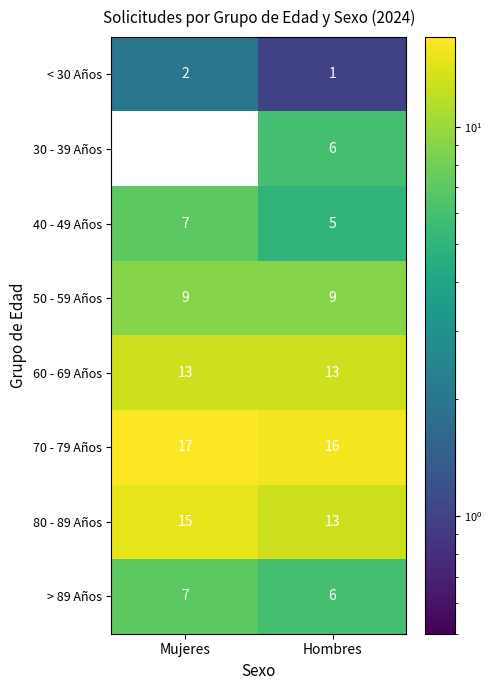

At which category is the sum across all series the highest?

Mujeres